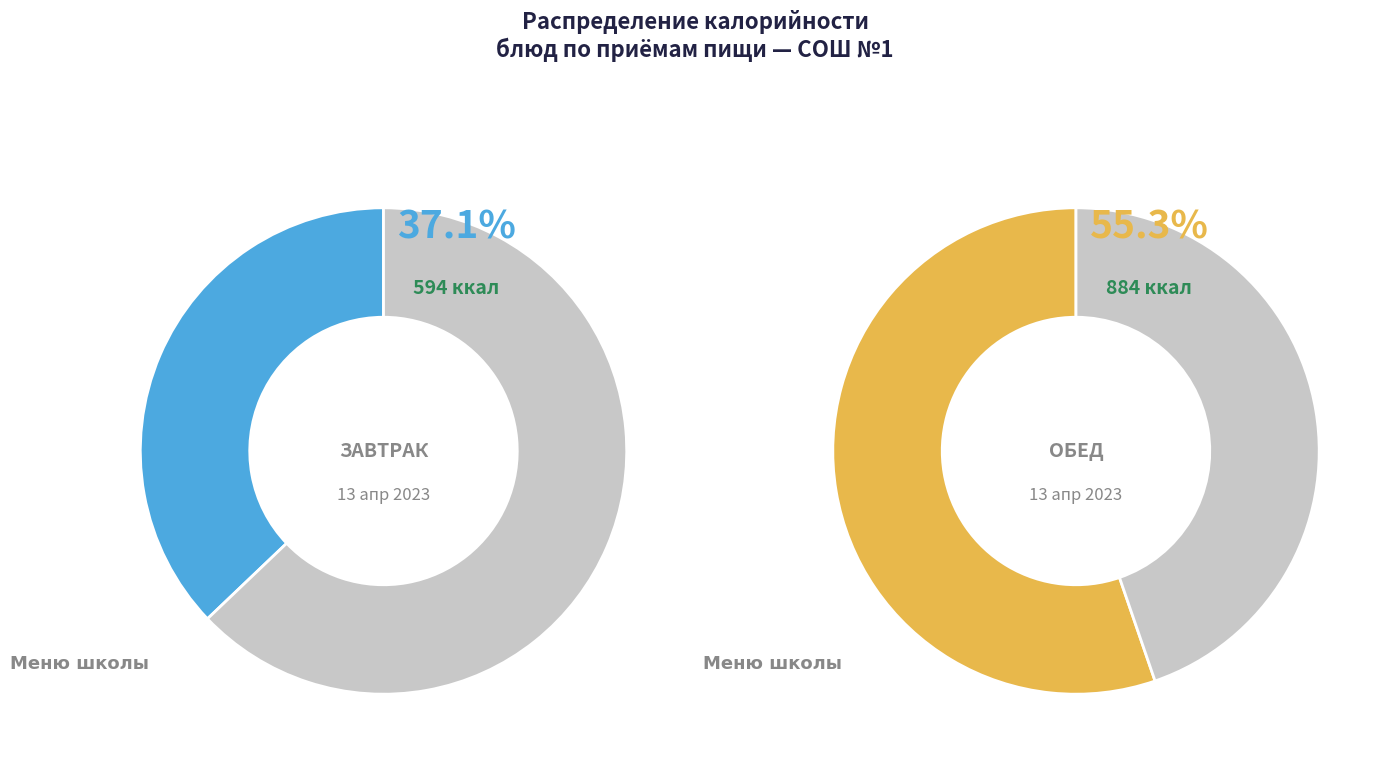

True or false: Вареники с картофелем accounts for 9% of the total.

False